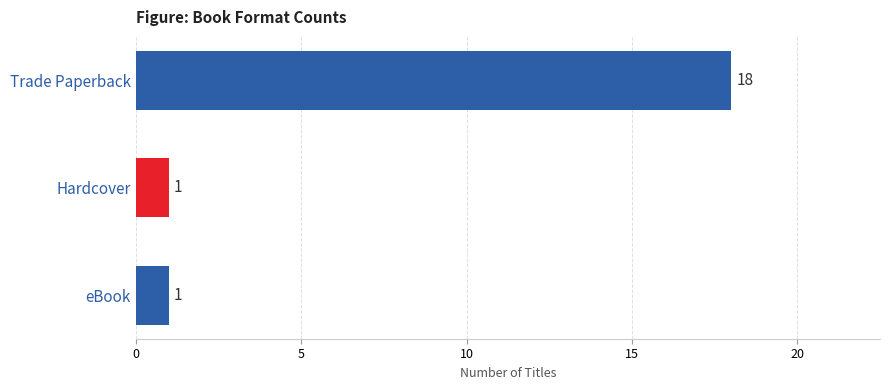

What is the sum of all values?

20